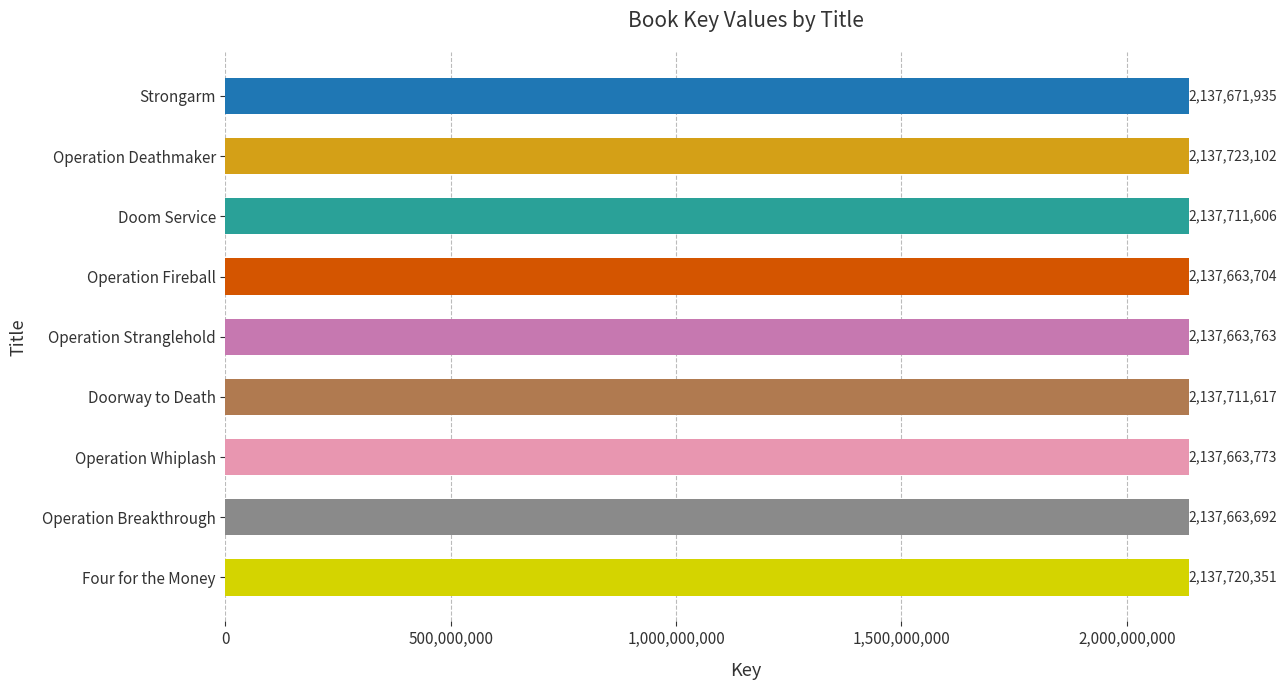

At which label is the value closest to 2137693397?

Doom Service